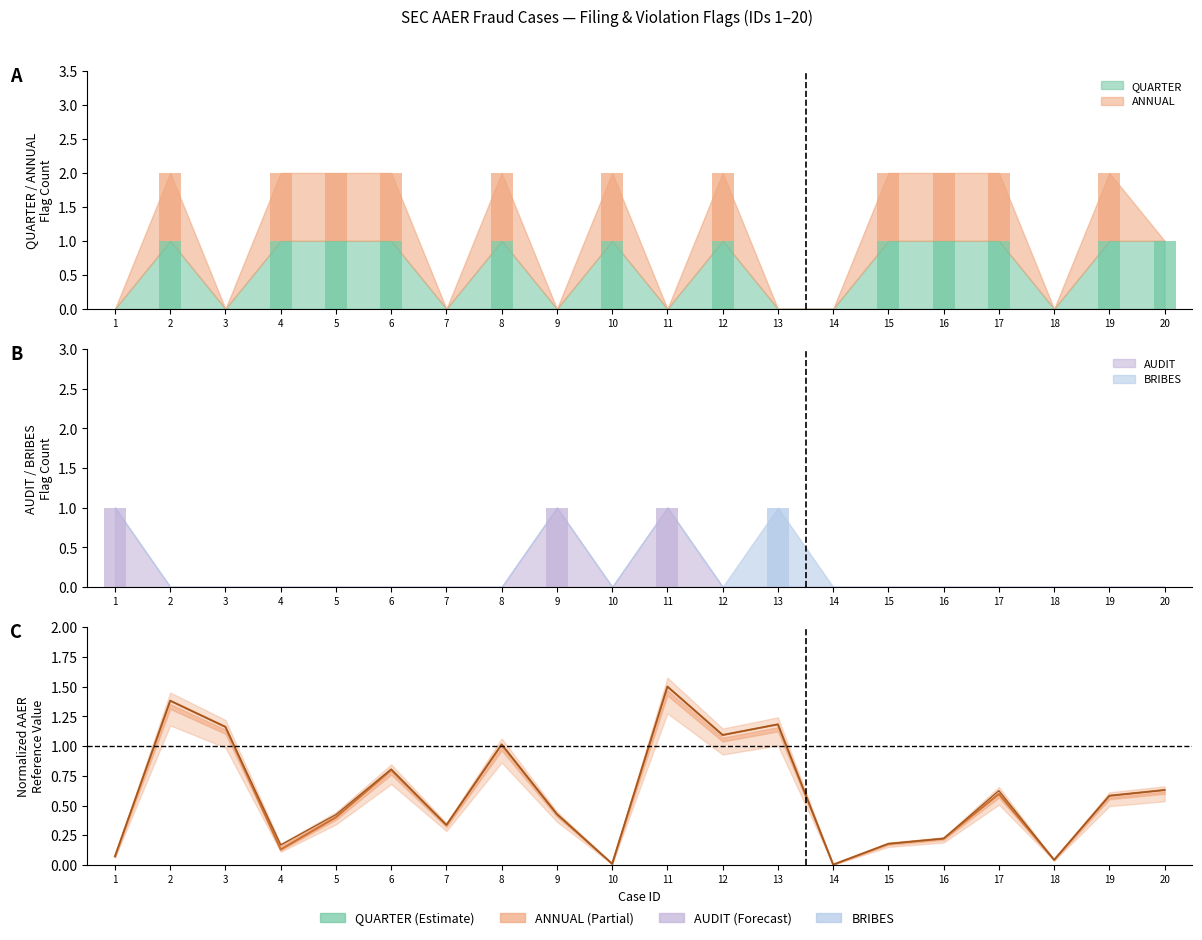

Reading left to right, transcribe all the data shown in this chart.

P_AAER: 0.1	1.4	1.2	0.1	0.4	0.8	0.3	1.0	0.4	0.0	1.5	1.1	1.2	0.0	0.2	0.2	0.6	0.0	0.6	0.6
AAER1: 0.1	1.4	1.2	0.2	0.4	0.8	0.3	1.0	0.4	0.0	1.5	1.1	1.2	0.0	0.2	0.2	0.6	0.0	0.6	0.6